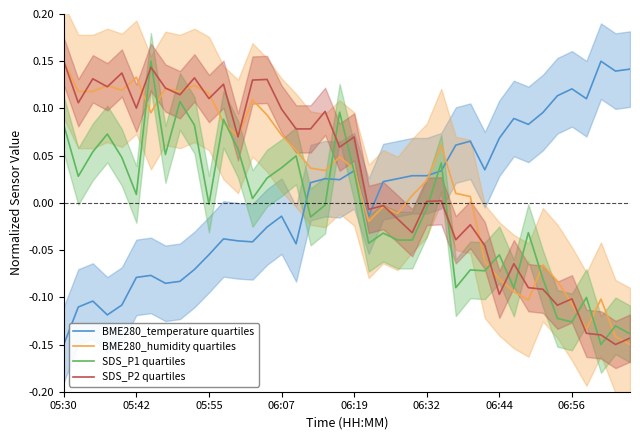

In SDS_P1 quartiles, how many points are higher than both neighbors (excluding endpoints)?

13